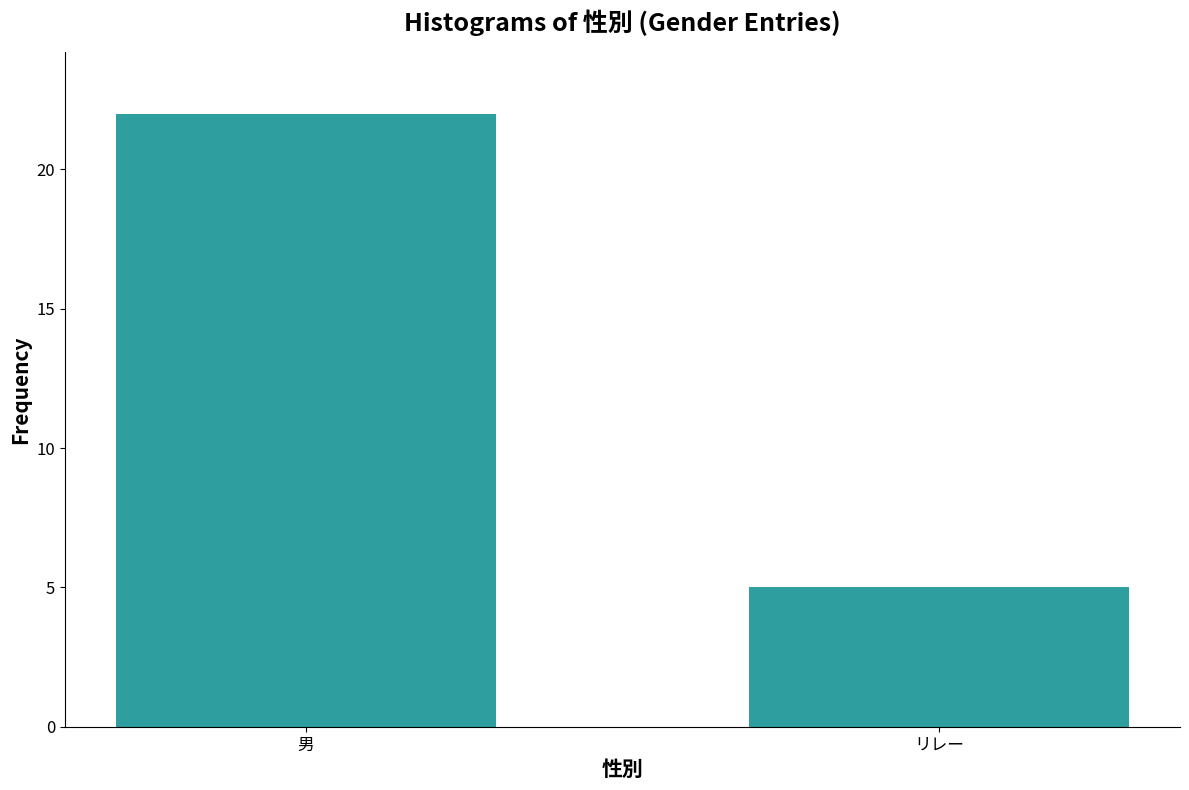

List the labels in order of value, largest first.

男, リレー